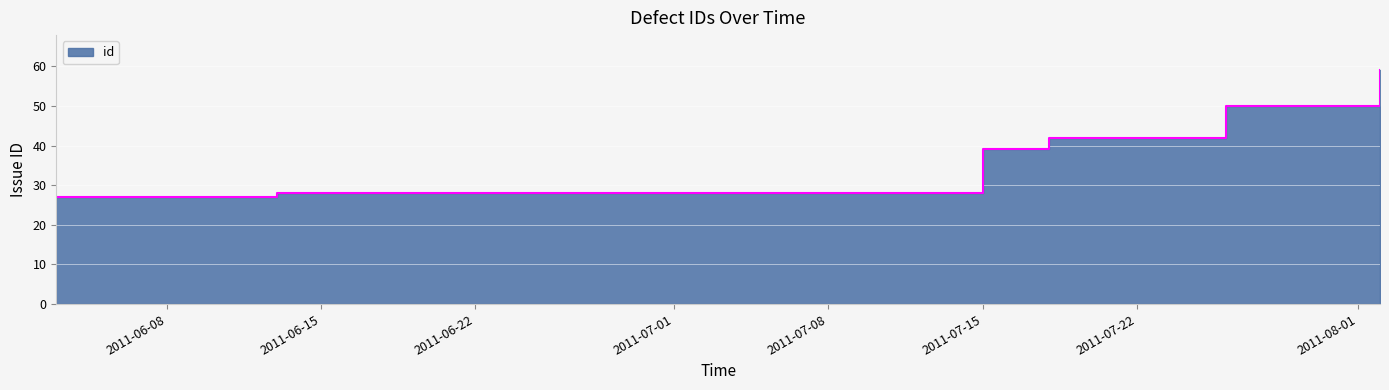

What is the difference between the maximum and second lowest values?

31